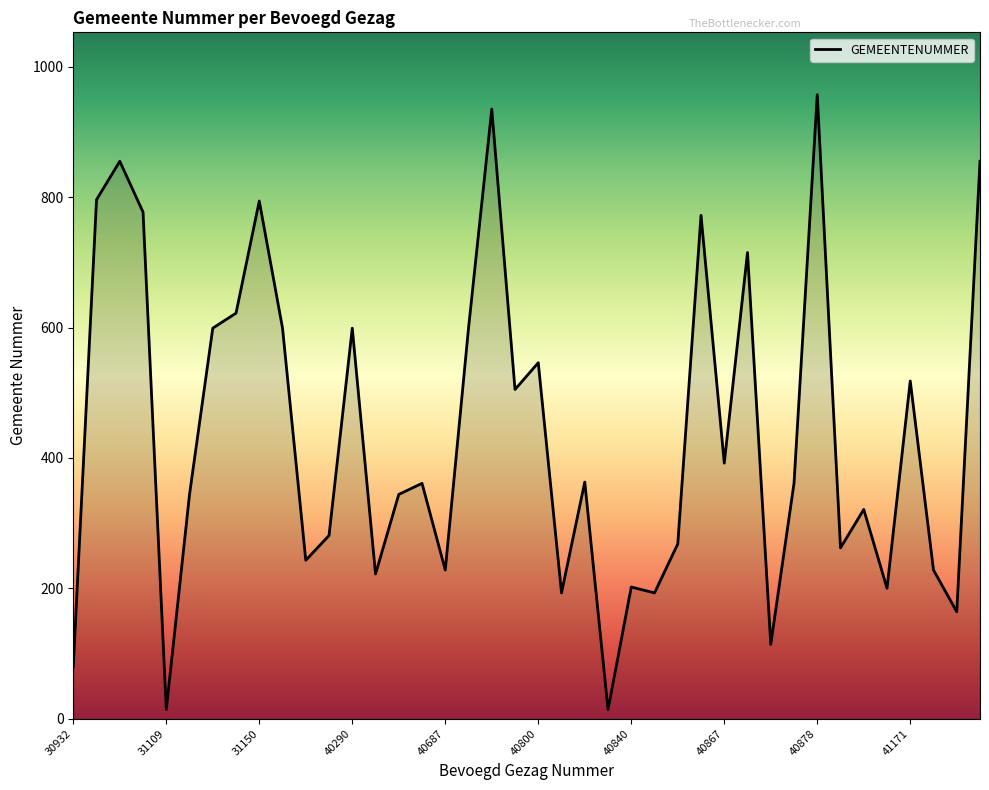

What is the difference between the maximum and minimum values?

943